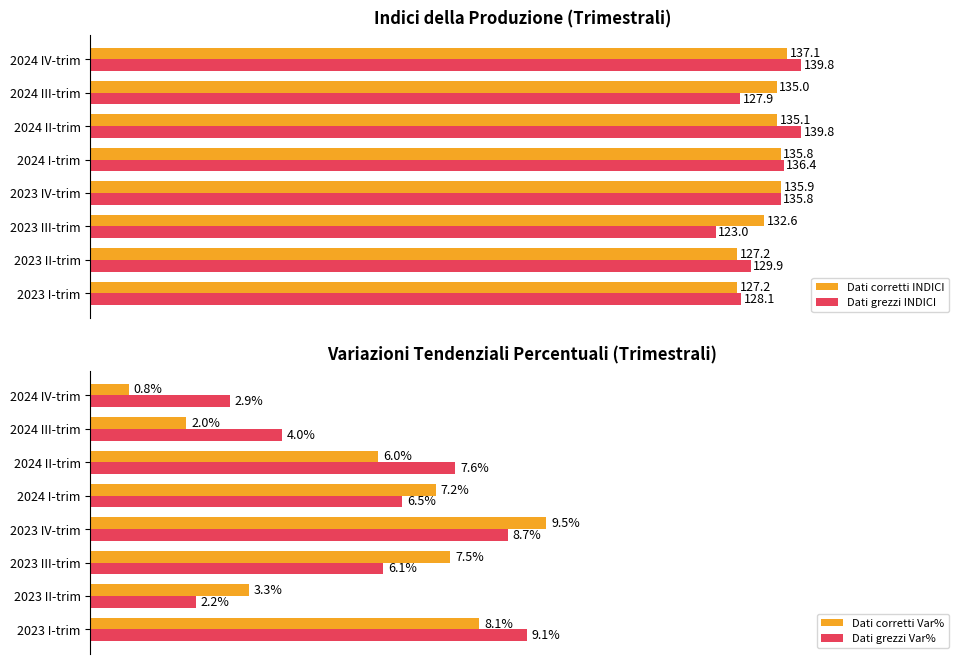

What is the highest value of the Dati corretti Var% series?

9.5